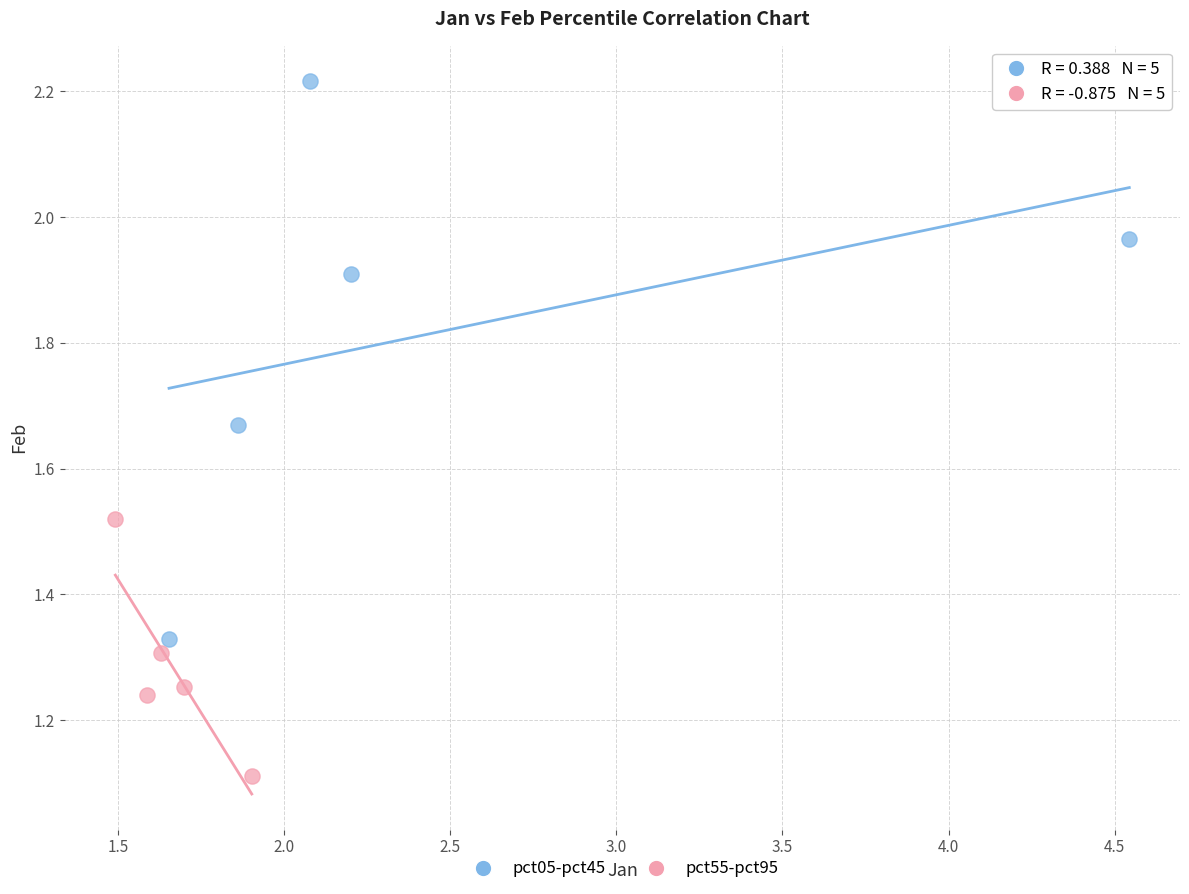

What are all the series names shown in the legend?

pct05-pct45, pct55-pct95